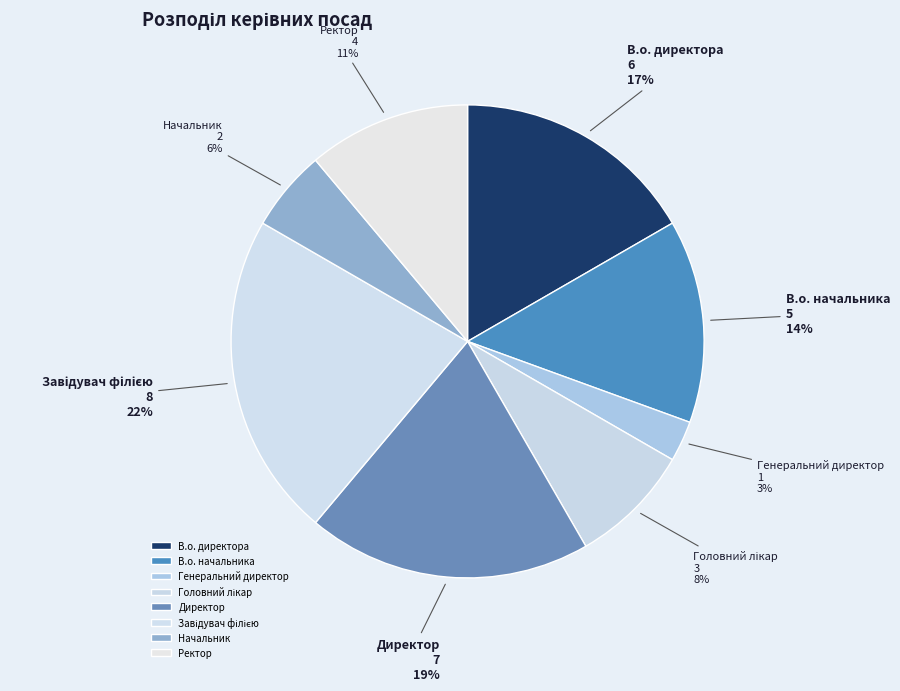

To the nearest percent, what portion does Генеральний директор represent?

3%